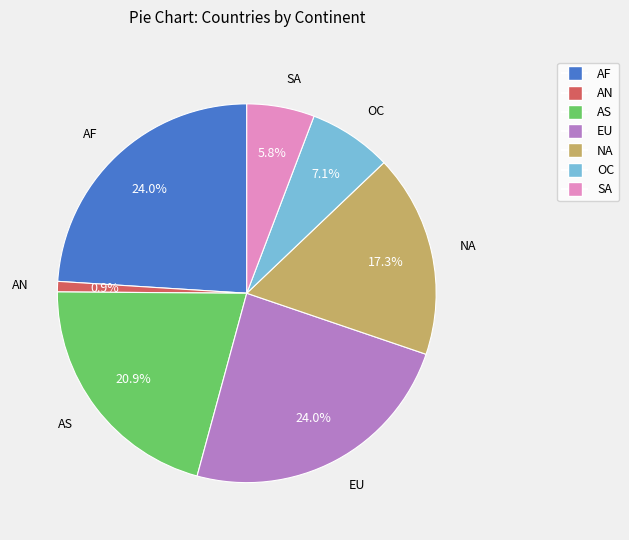

What is the ratio of the value at AS to the value at OC?

2.9